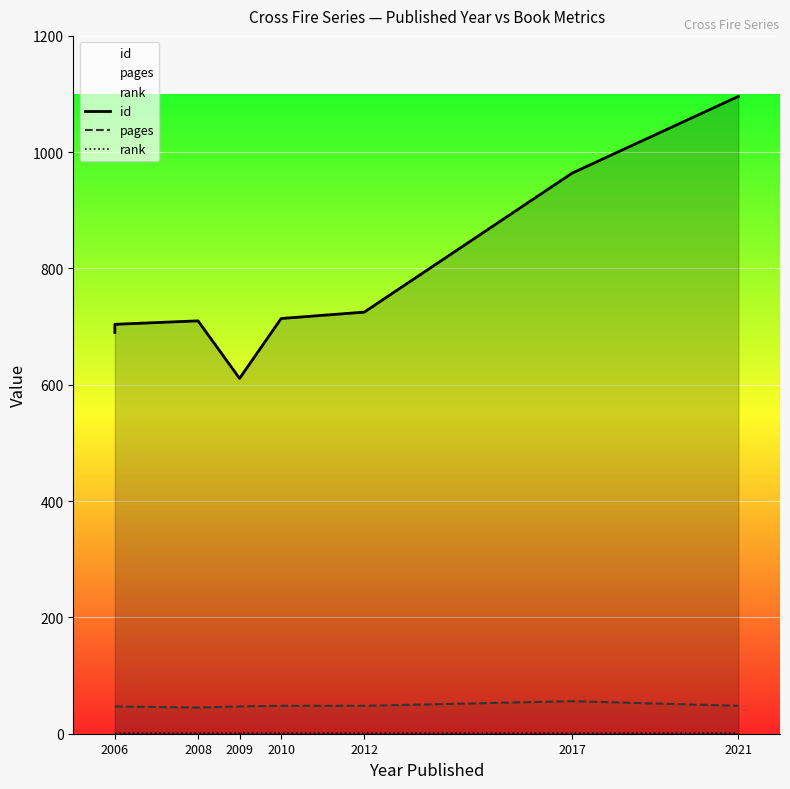

Where is rank nearest to the value 1?

2006